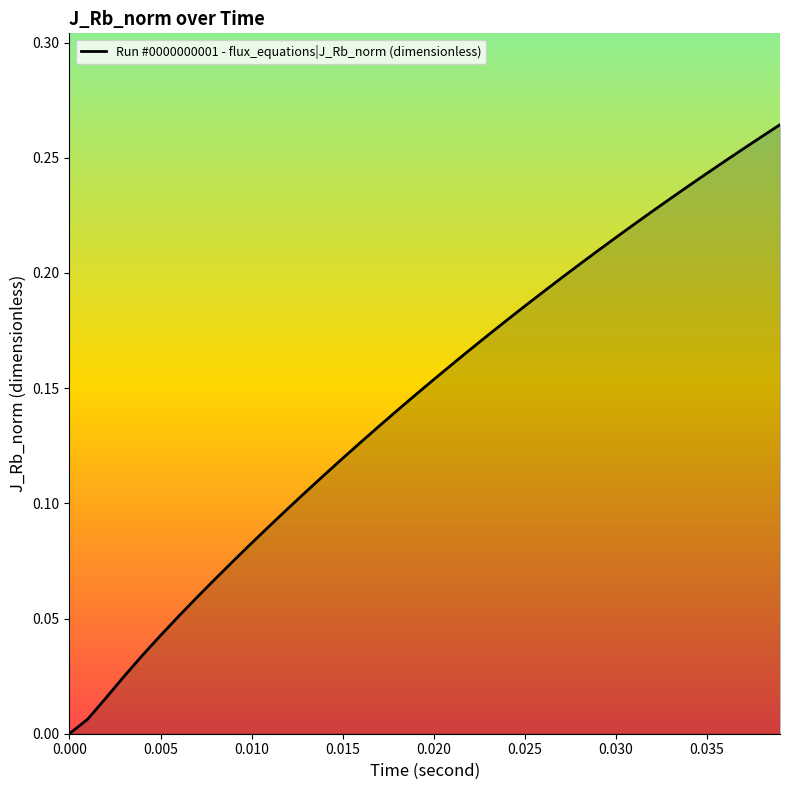

What is the greatest value displayed?

0.3